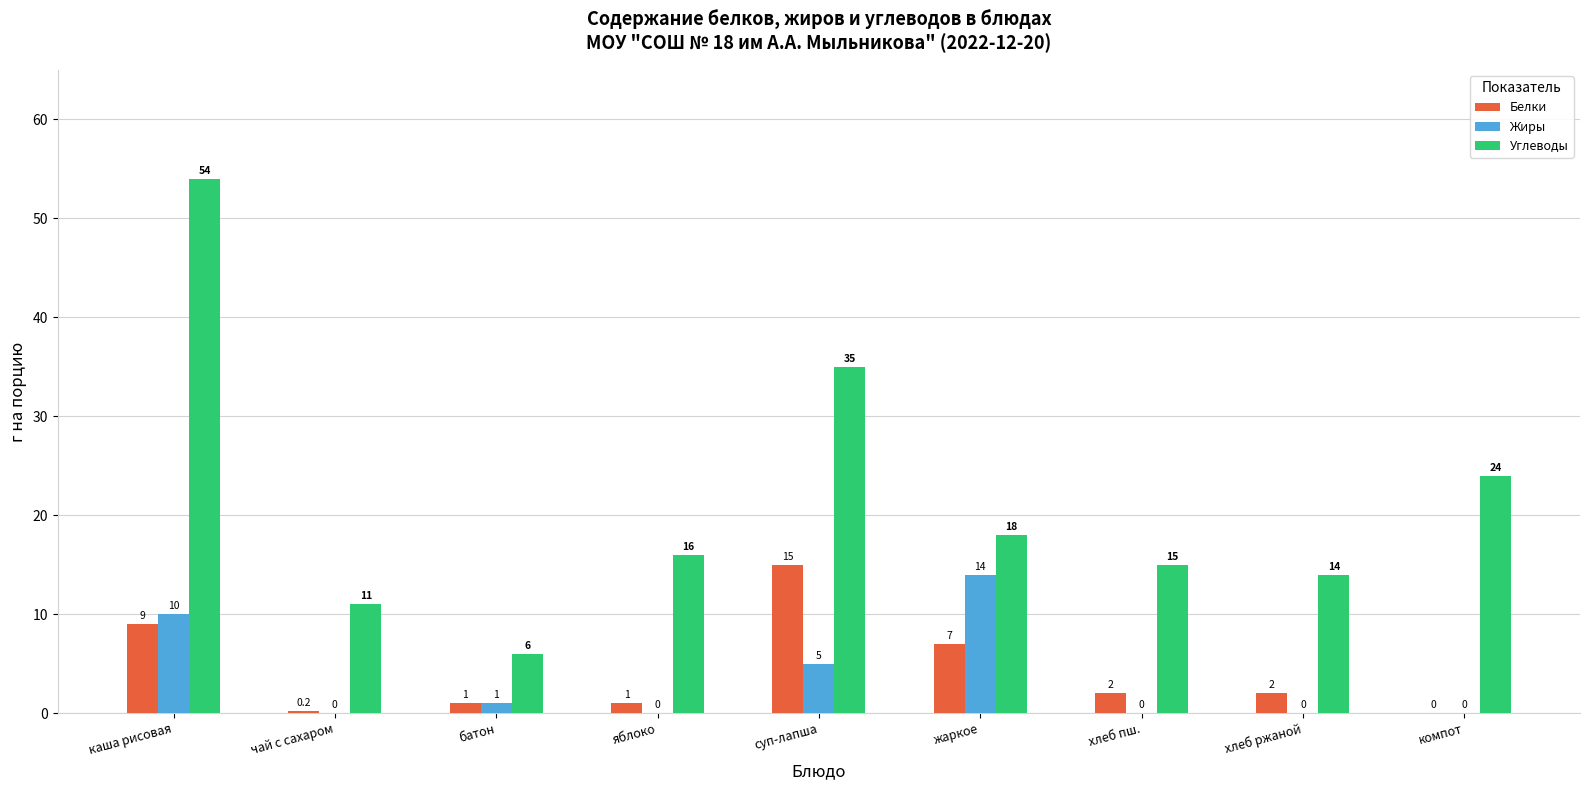

What are all the series names shown in the legend?

Белки, Жиры, Углеводы